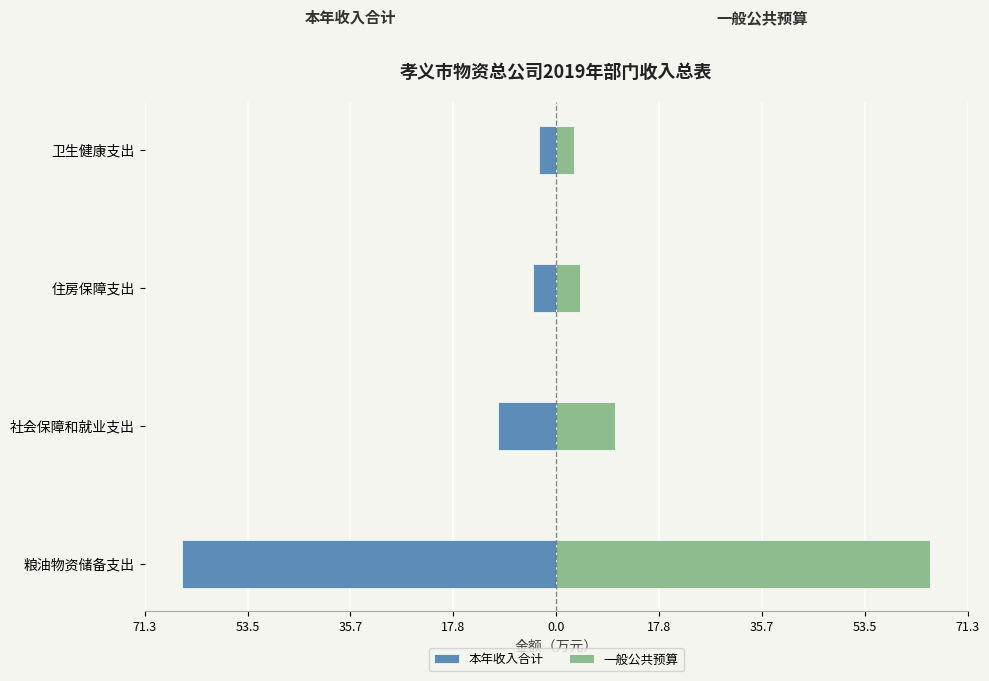

Reading right to left, what are all the values shown in this chart?

本年收入合计: -3.0	-4.1	-10.2	-64.8
一般公共预算: 3.0	4.1	10.2	64.8